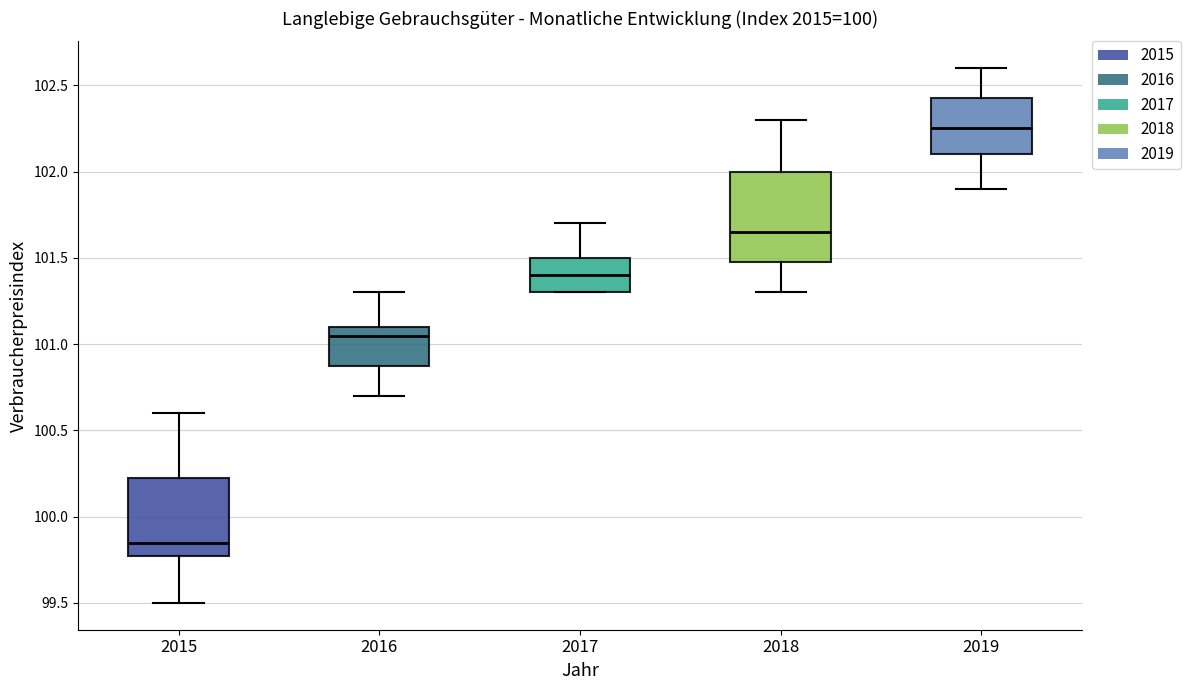

Reading left to right, transcribe this box plot: for each box, give where its median line is, the range the box spans, and where its two whiskers end, as read against the y-axis. The values are not printed on the chart, so give them approximately, as read against the axis.

2015: median 99.85, box 99.80 to 100.25, whiskers 99.50 to 100.60
2016: median 101.05, box 100.90 to 101.10, whiskers 100.70 to 101.30
2017: median 101.40, box 101.30 to 101.50, whiskers 101.30 to 101.70
2018: median 101.65, box 101.50 to 102.00, whiskers 101.30 to 102.30
2019: median 102.25, box 102.10 to 102.45, whiskers 101.90 to 102.60